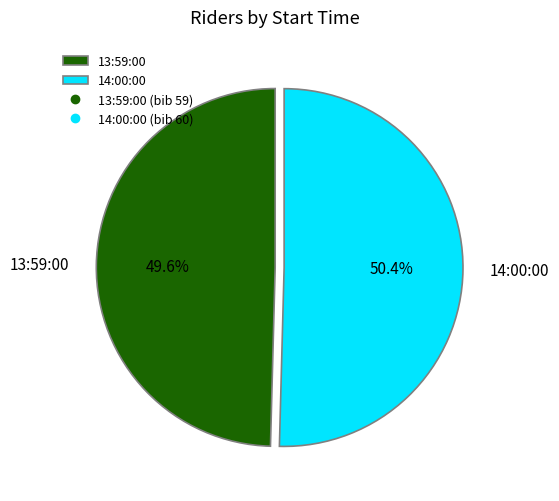

Count the number of slices in the pie.

2